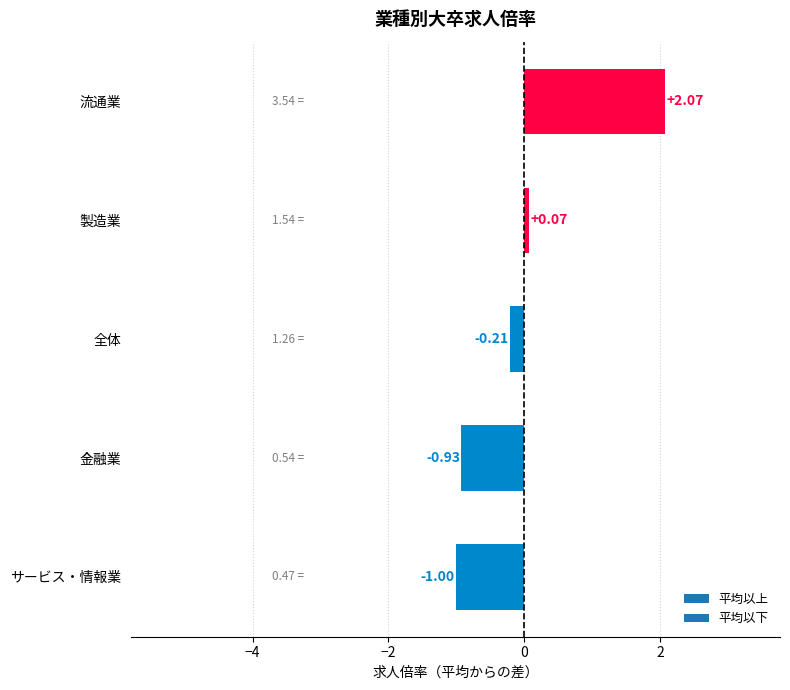

What is the change in value from サービス・情報業 to 流通業?

+3.1